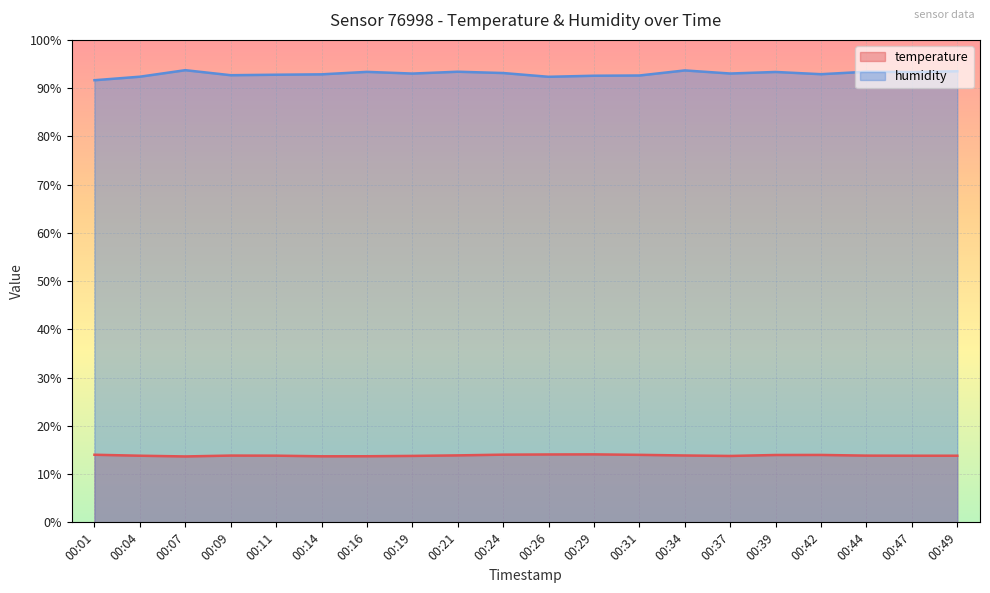

Which category has the highest value in the humidity series?

00:07